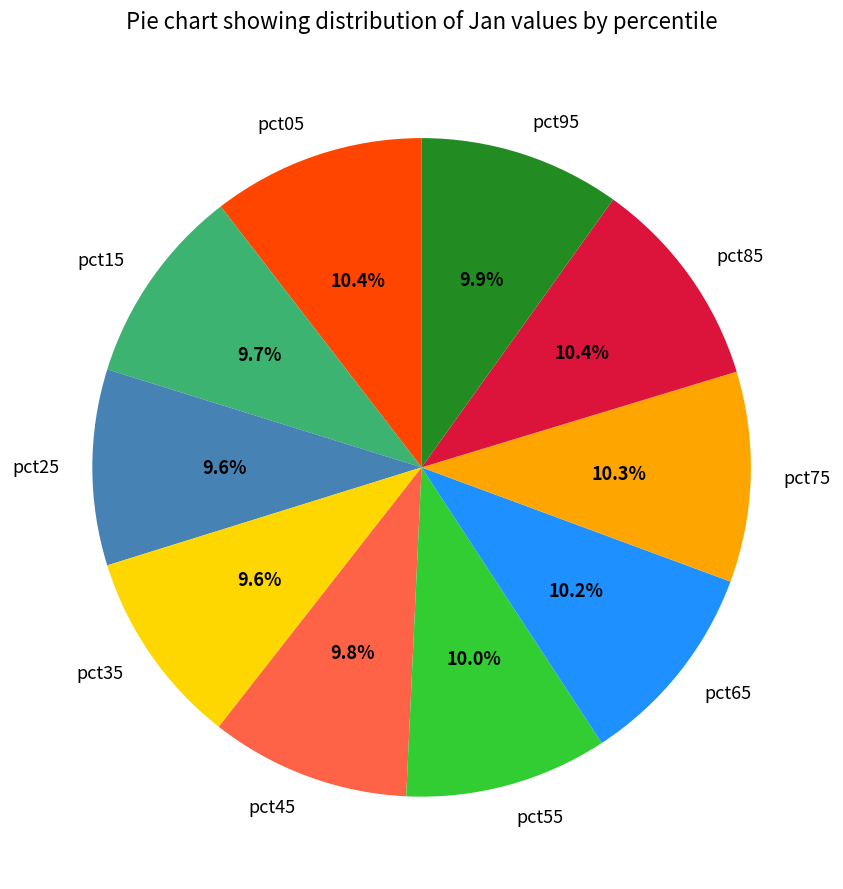

To the nearest percent, what is the average slice percentage?

10%